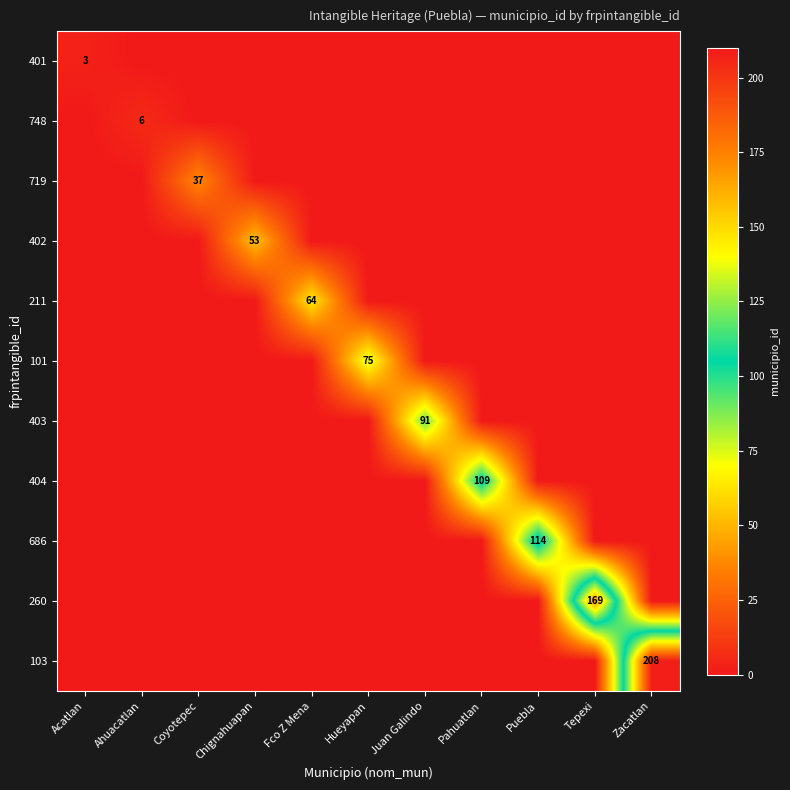

True or false: 402 has a value of 53 at Chignahuapan.

True